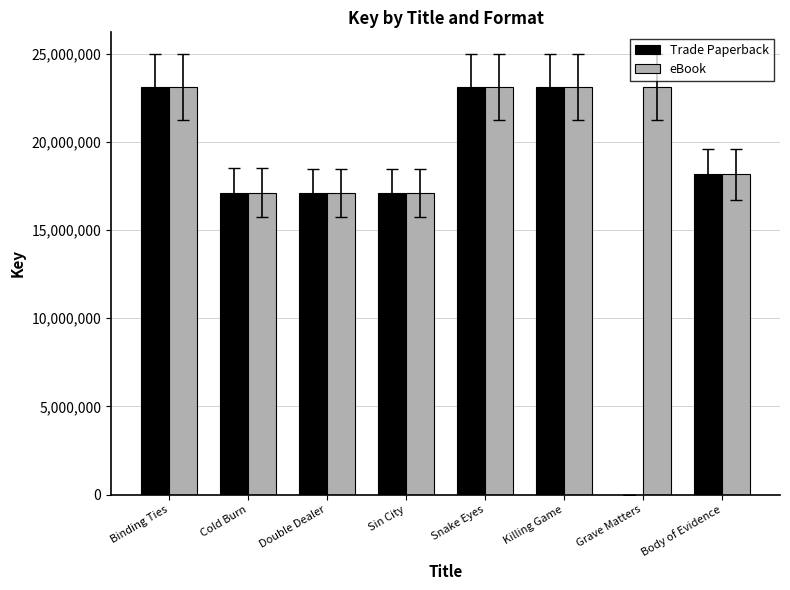

Which series has the largest total across all categories?

eBook